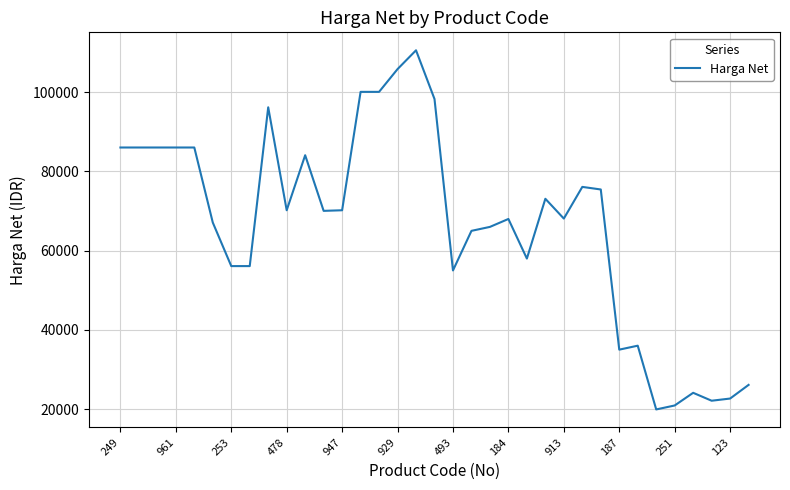

What is the difference between the maximum and minimum values?

90700